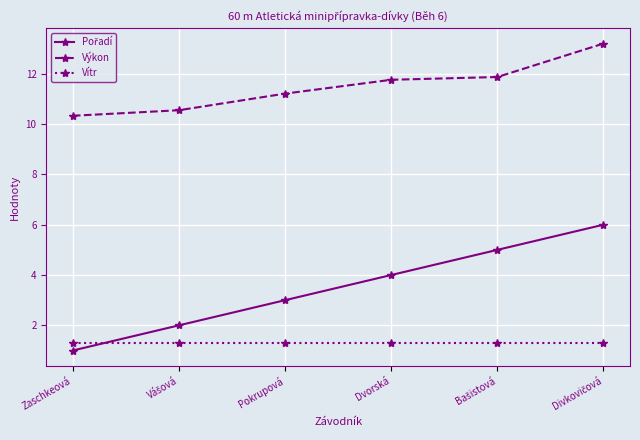

The Vítr series shows 0.6 at Pokrupová. True or false?

False